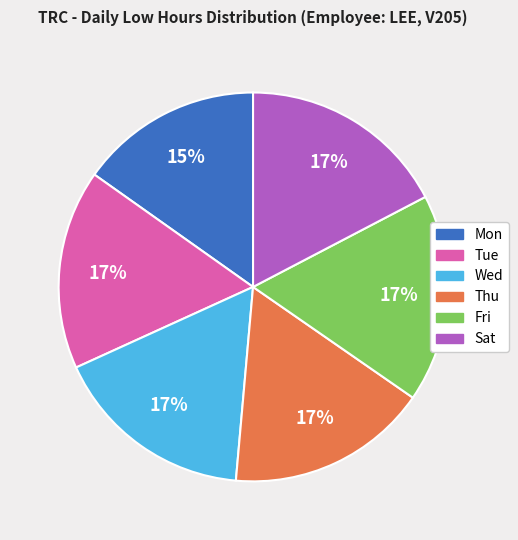

Is Wed the majority of the pie?

No